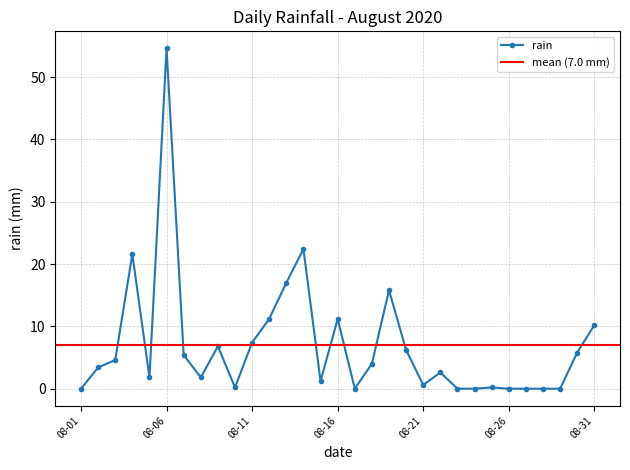

True or false: rain has more than 0 points higher than both neighbors.

True